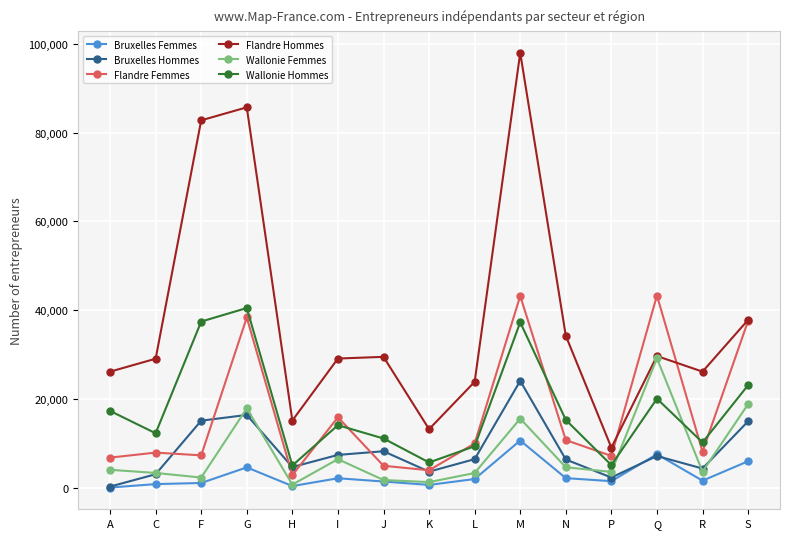

What are all the series names shown in the legend?

Bruxelles Femmes, Bruxelles Hommes, Flandre Femmes, Flandre Hommes, Wallonie Femmes, Wallonie Hommes